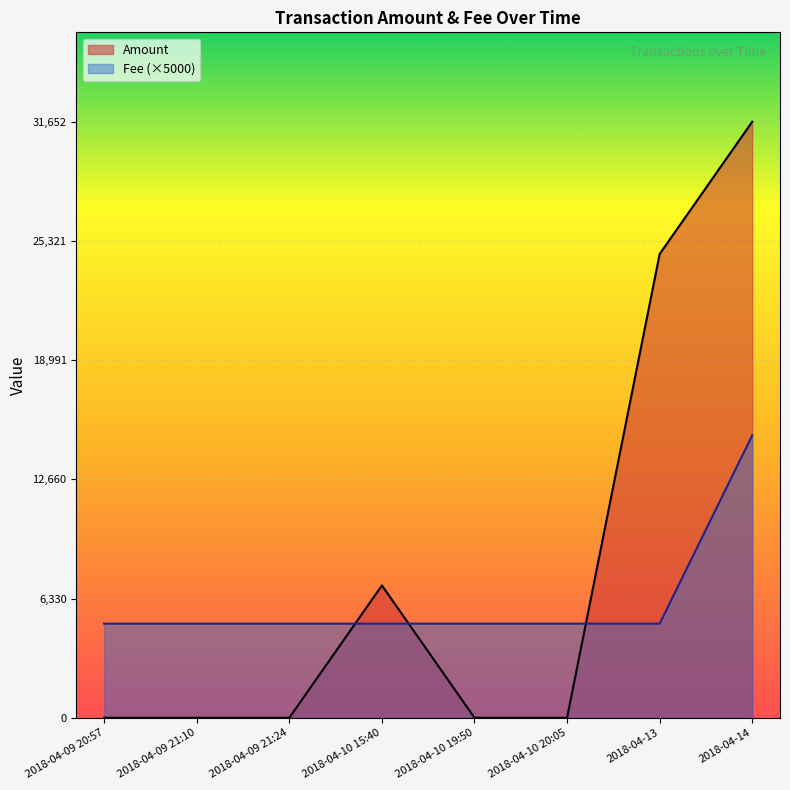

At which label is Amount closest to 15826?

2018-04-10 15:40